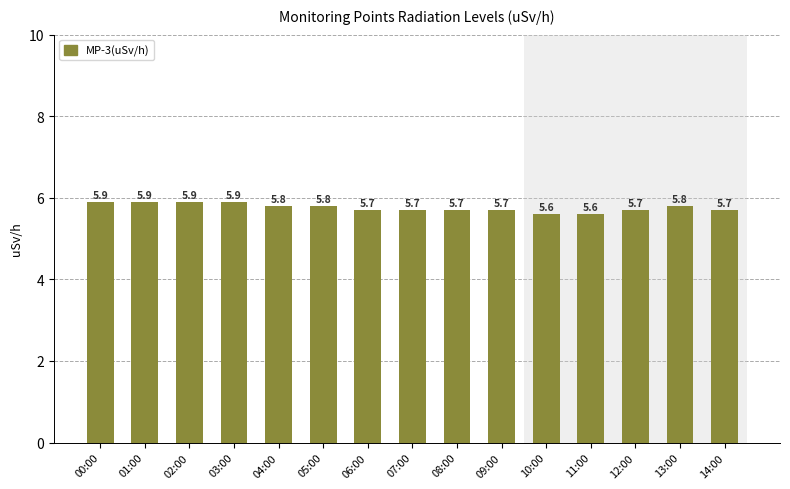

What is the label of the 6th bar from the right?

09:00